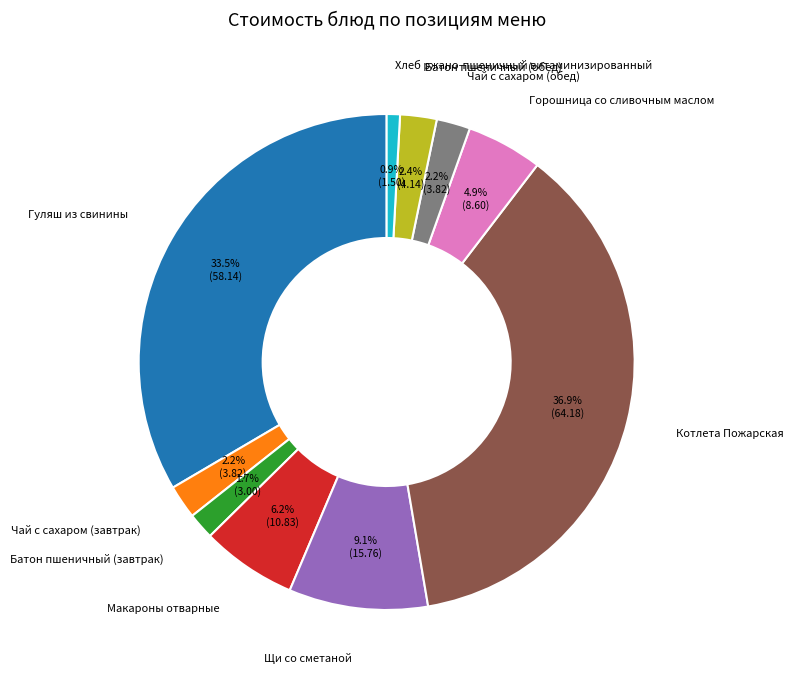

Is there a majority slice in this chart?

No